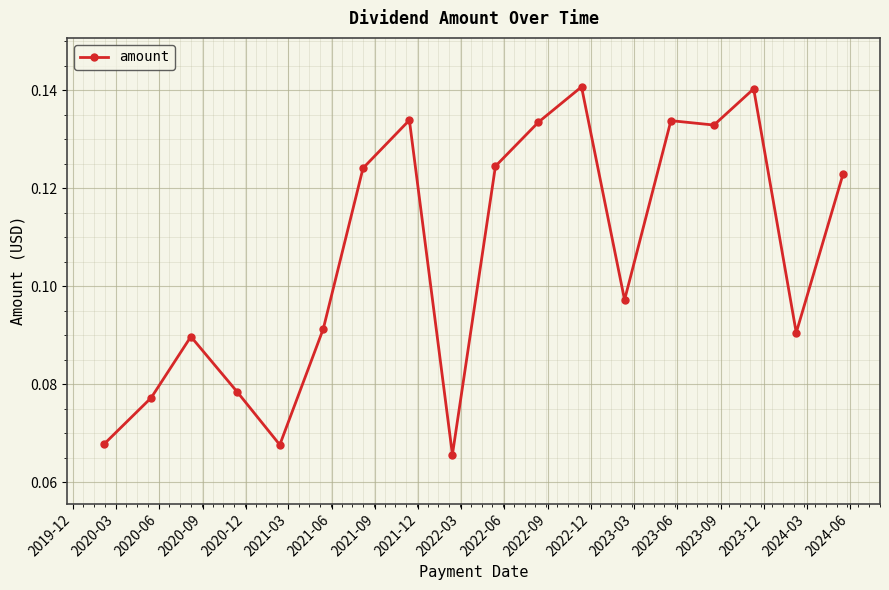

What is the sum of all values?

1.9